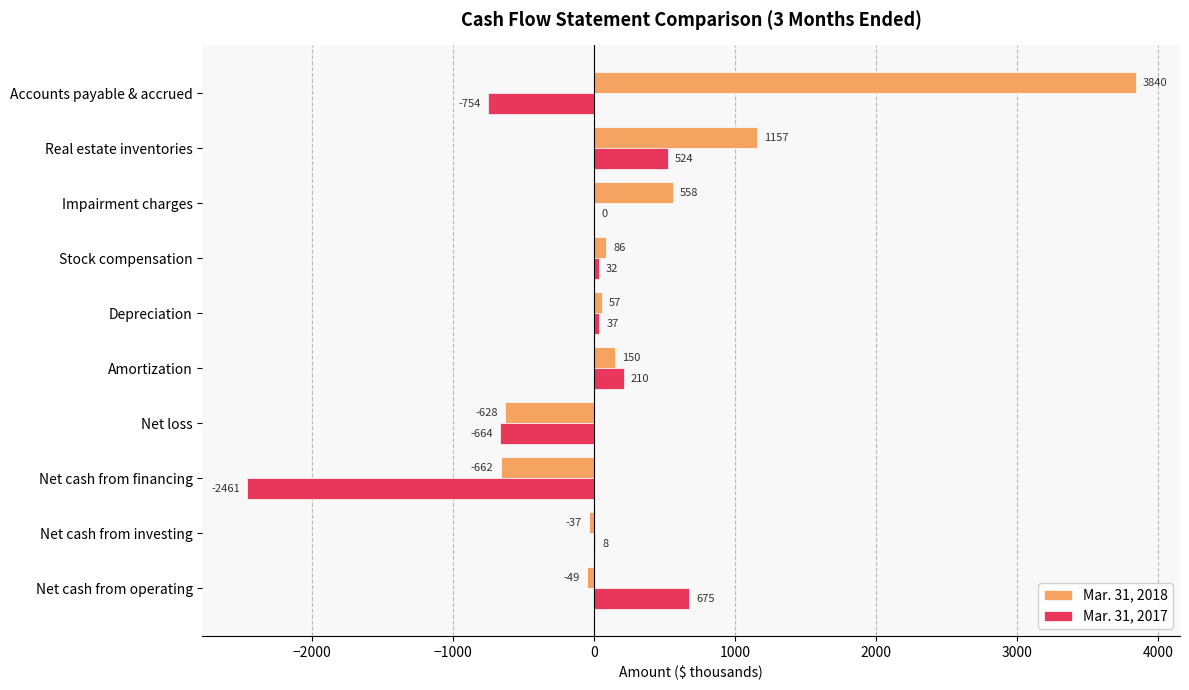

What is the sum of the Mar. 31, 2018 values at Amortization and Net cash from investing?

113